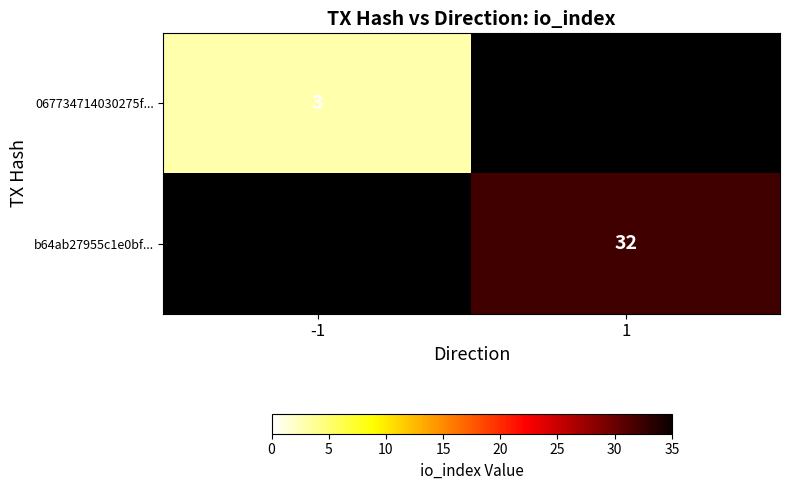

Is it true that b64ab27955c1e0bf... equals 7 at 1?

False